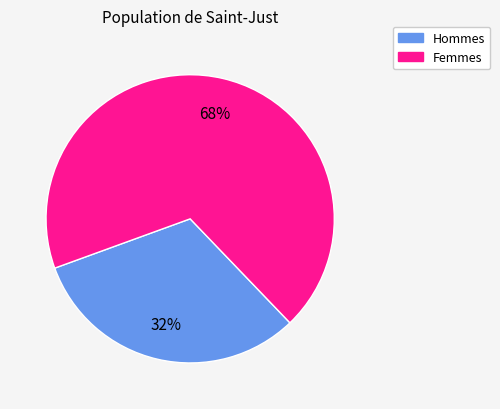

Do Hommes and Femmes together represent more than half of the pie?

Yes